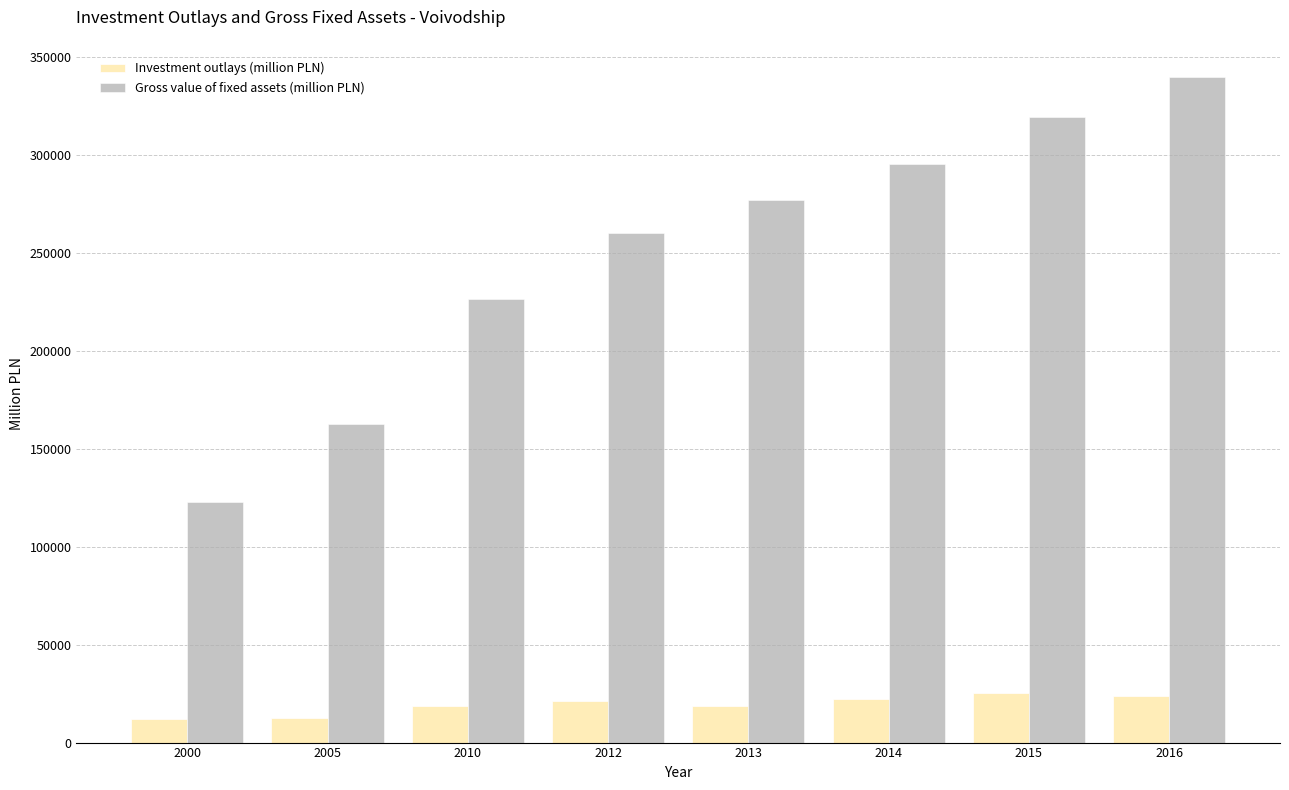

Between 2005 and 2012, which series saw the biggest shift?

Gross value of fixed assets (million PLN)